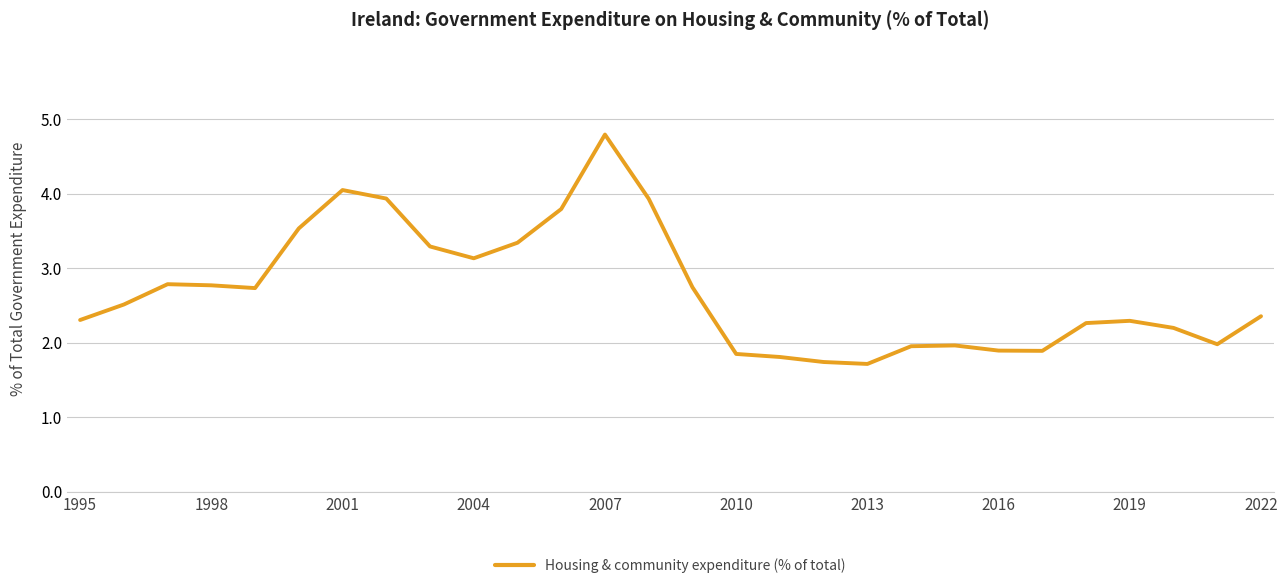

Does the chart have visible grid lines?

Yes